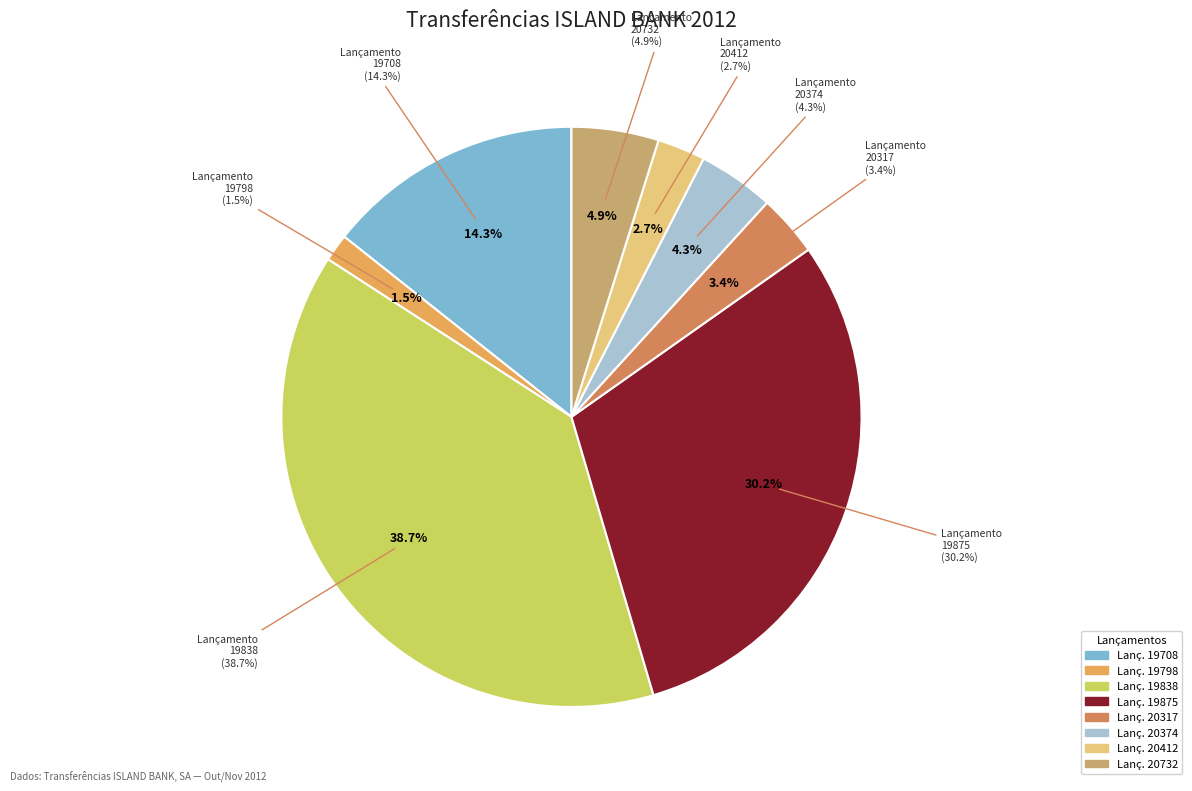

What percentage is NOT represented by 20374?

95.7%